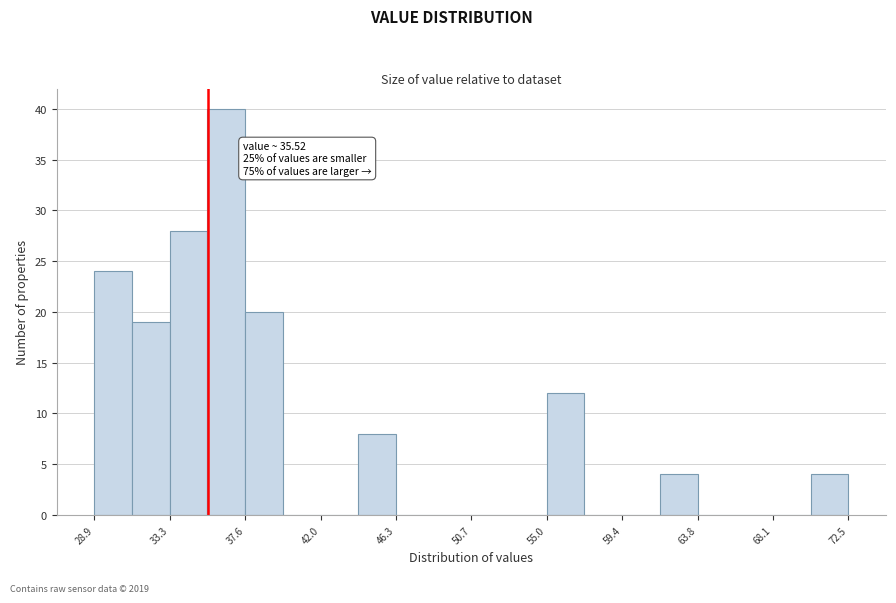

Which range on the x-axis has the tallest bar?

35.5 to 37.5